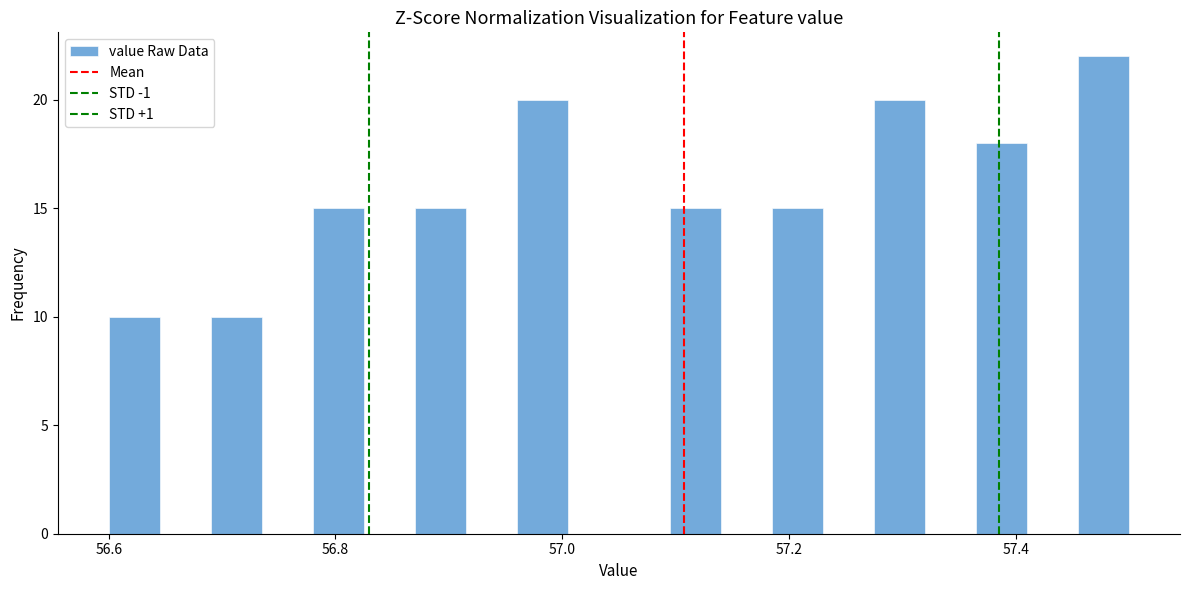

Read against the x-axis, roughly where is the centre of the tallest bar?

57.48